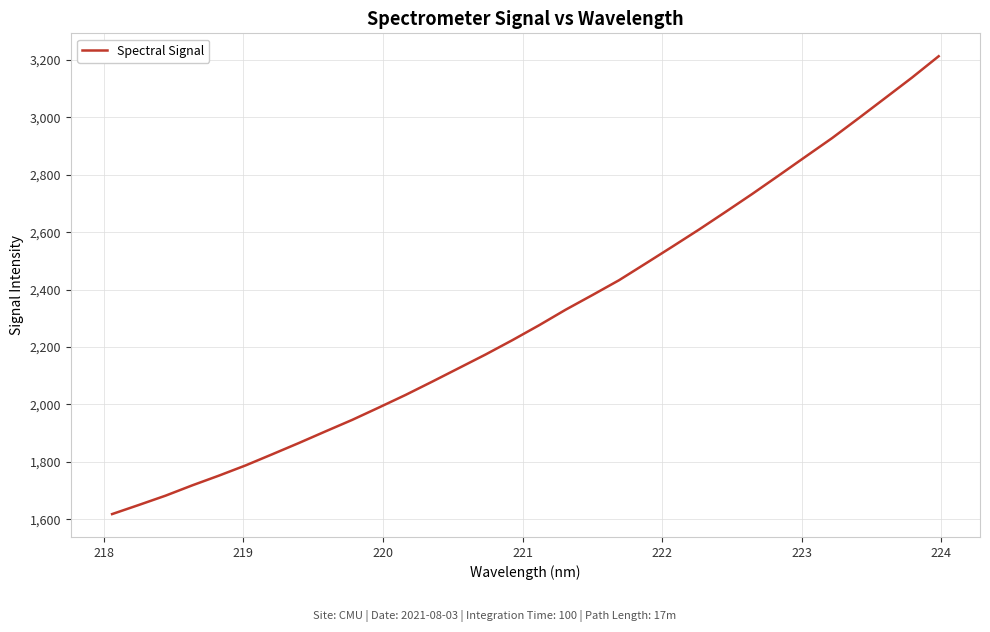

True or false: there are more than 0 points higher than both neighbors.

False